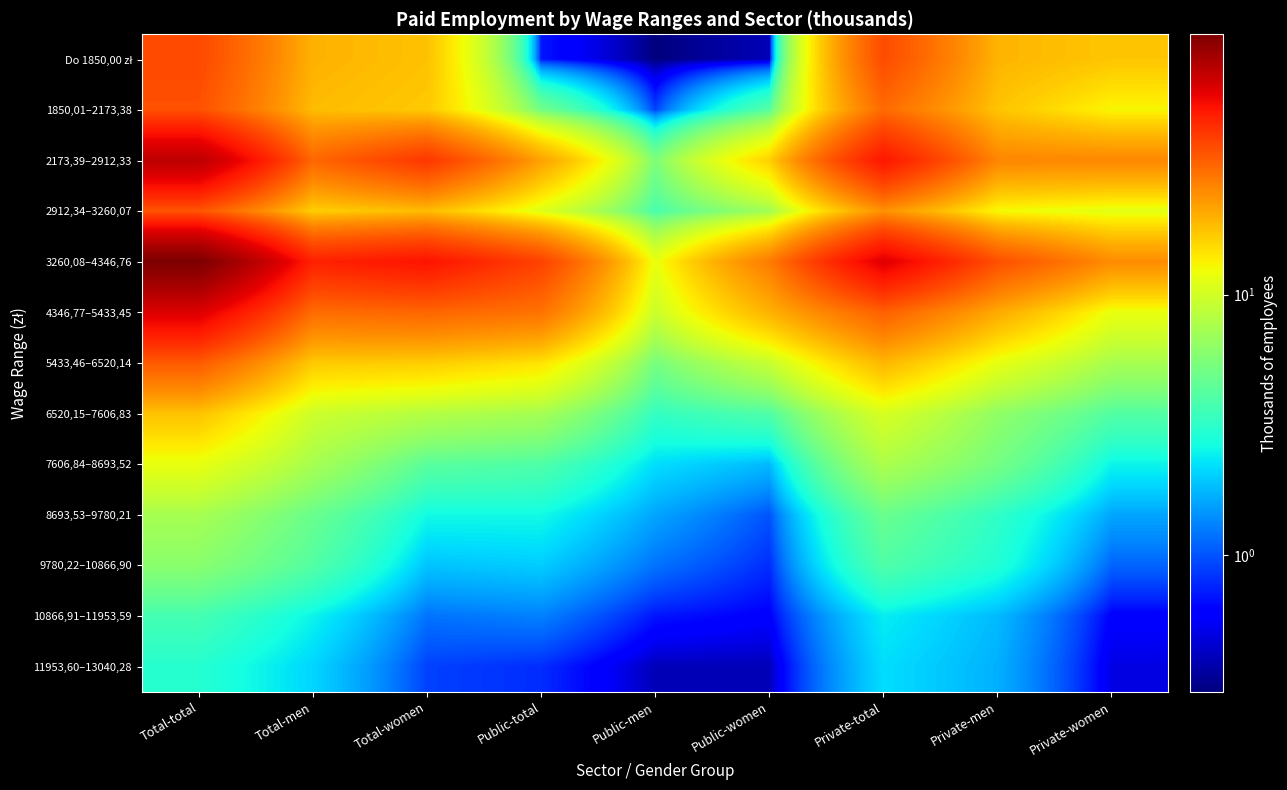

What is the smallest value displayed?

0.3